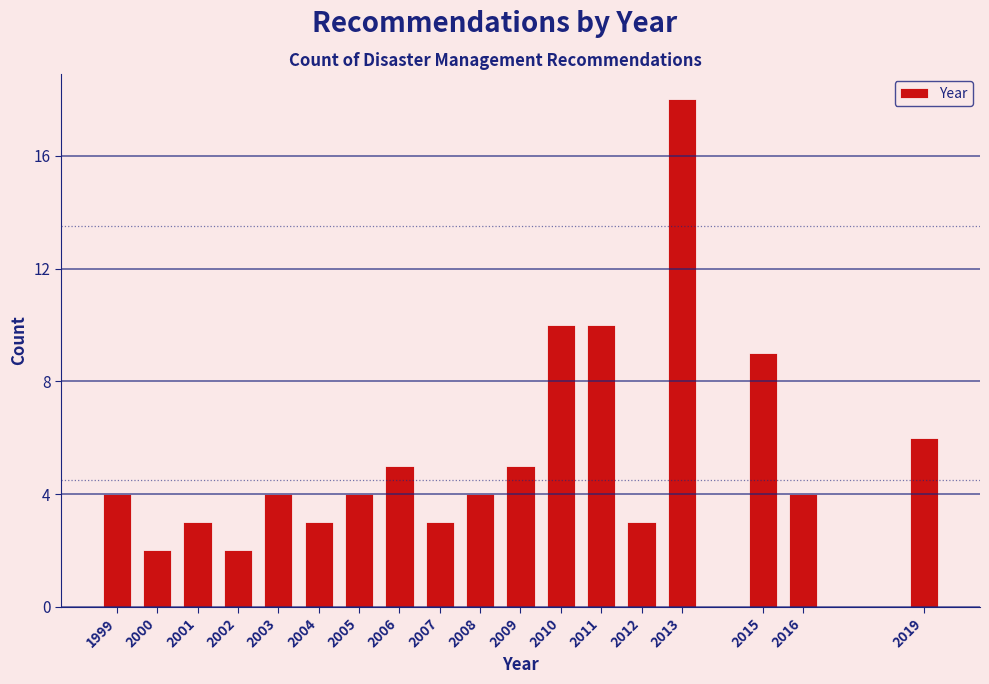

Reading left to right, transcribe all the data shown in this chart.

4	2	3	2	4	3	4	5	3	4	5	10	10	3	18	9	4	6